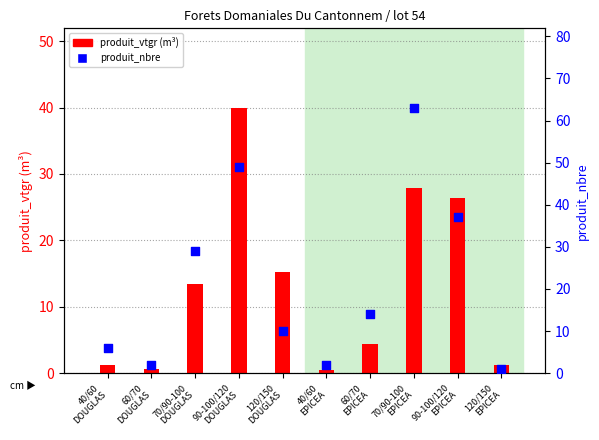

What is the total value across all series at 40/60
EPICEA?

2.4